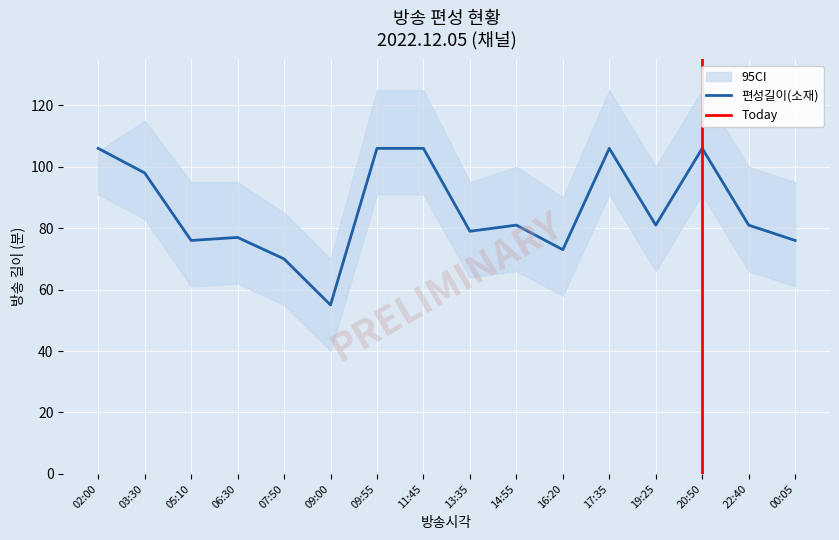

At which category is the sum across all series the highest?

09:55